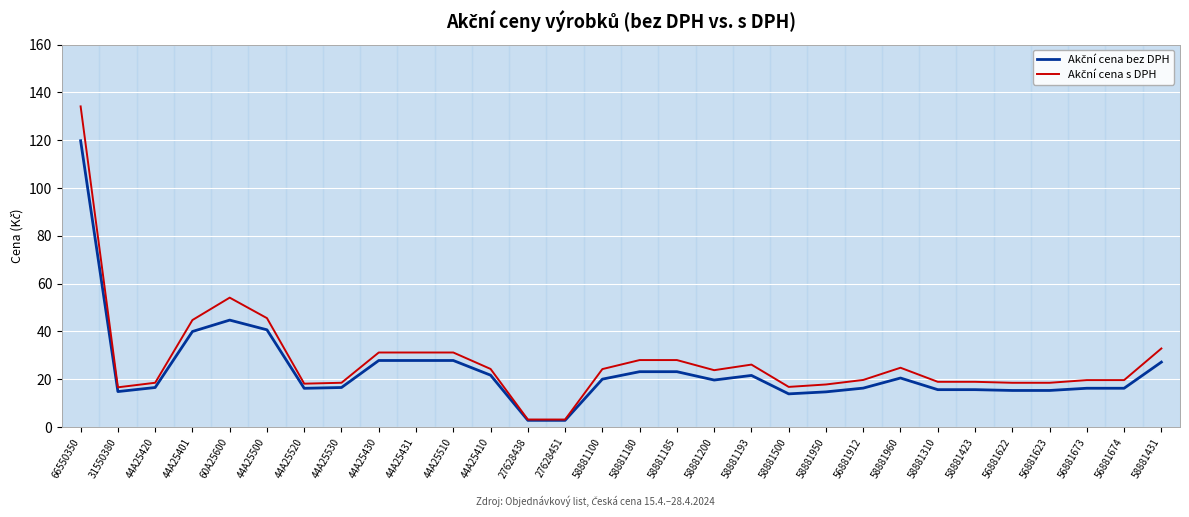

What is the total value across all series at 58881180?

51.2